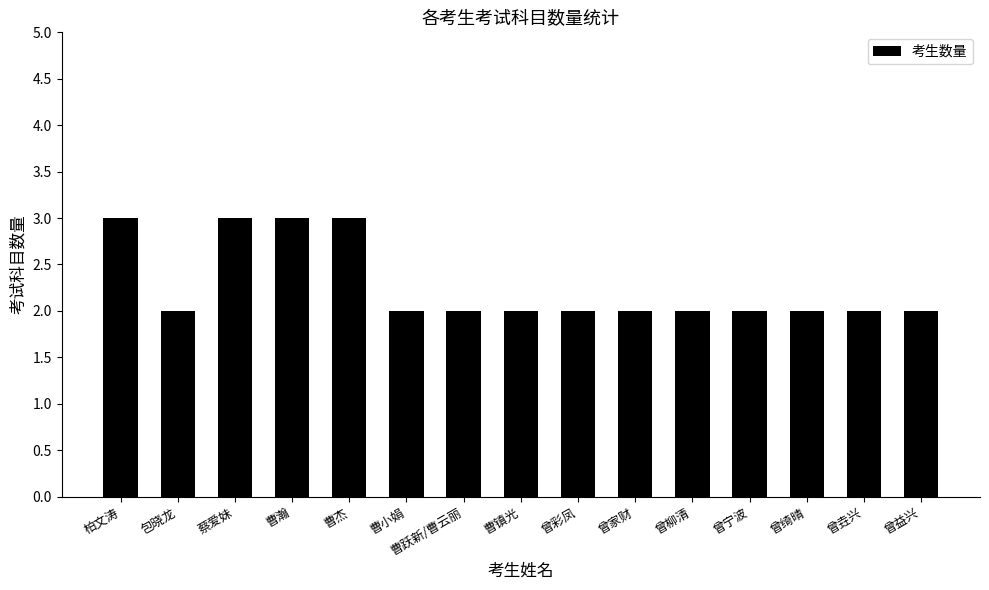

What is the sum of all values?

34